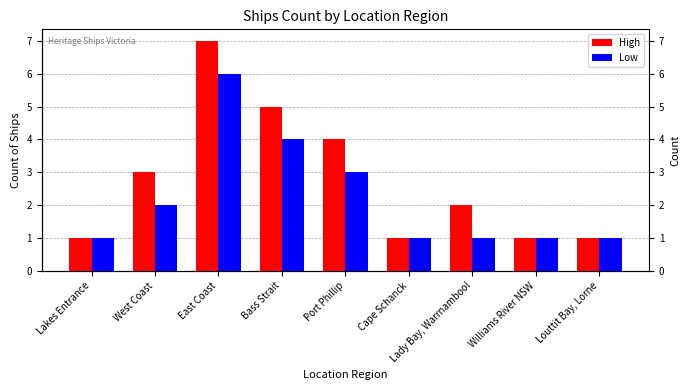

What is the label of the 2nd bar from the left?

West Coast